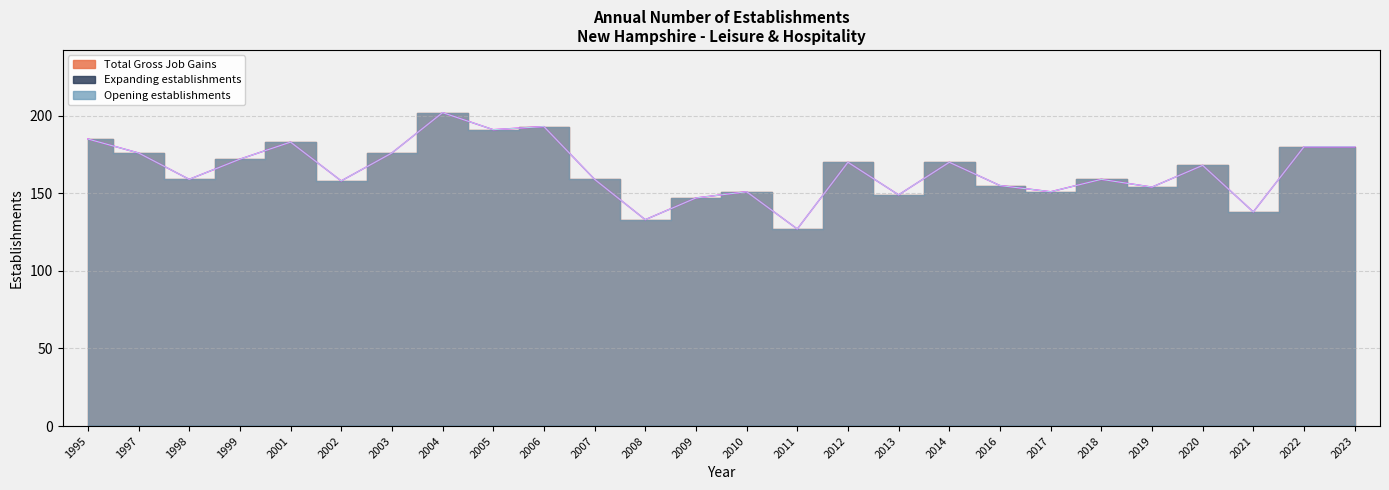

In Total Gross Job Gains, how many points are higher than both neighbors (excluding endpoints)?

8